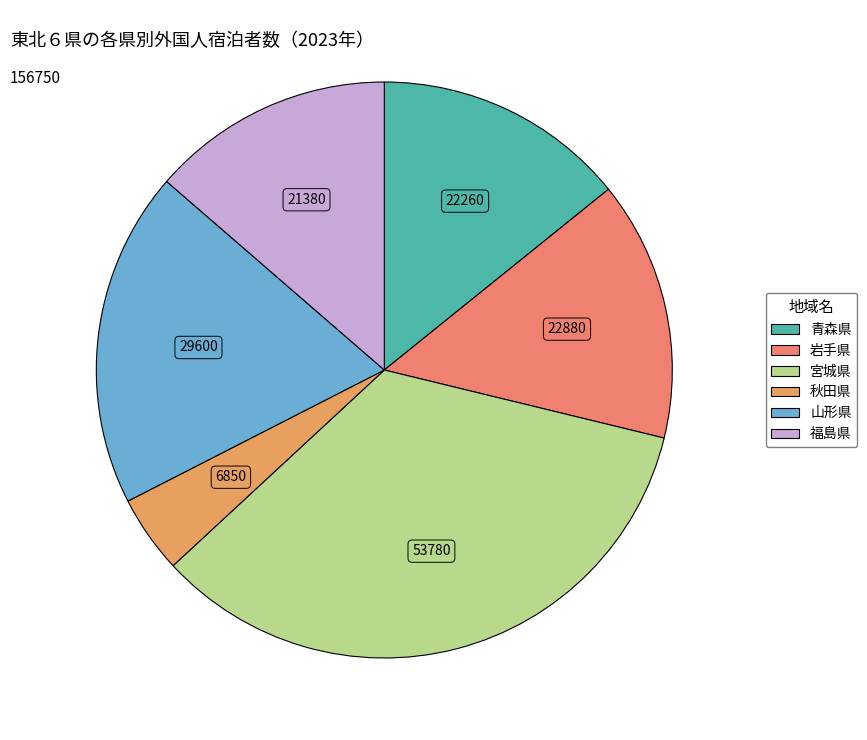

Does 福島県 account for over 50% of the chart?

No